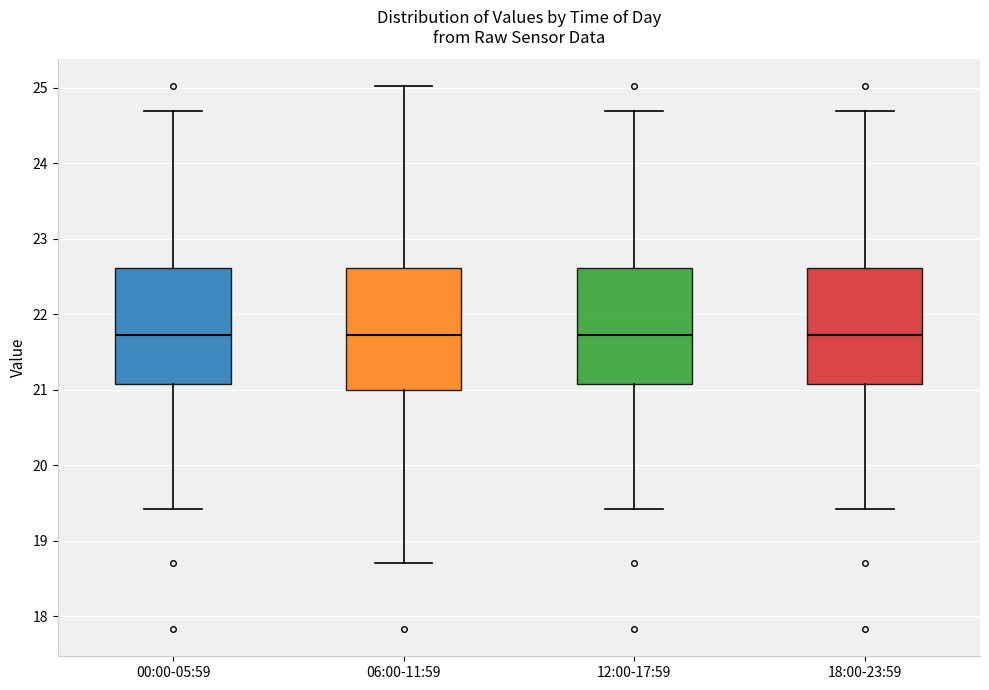

Reading left to right, read every box against the y-axis: the position of its median line, the range the box covers, and the ends of its whiskers. The values are not printed on the chart, so give them approximately, as read against the axis.

00:00-05:59: median 21.7, box 21.1 to 22.6, whiskers 19.4 to 24.7
06:00-11:59: median 21.7, box 21.0 to 22.6, whiskers 18.7 to 25.0
12:00-17:59: median 21.7, box 21.1 to 22.6, whiskers 19.4 to 24.7
18:00-23:59: median 21.7, box 21.1 to 22.6, whiskers 19.4 to 24.7